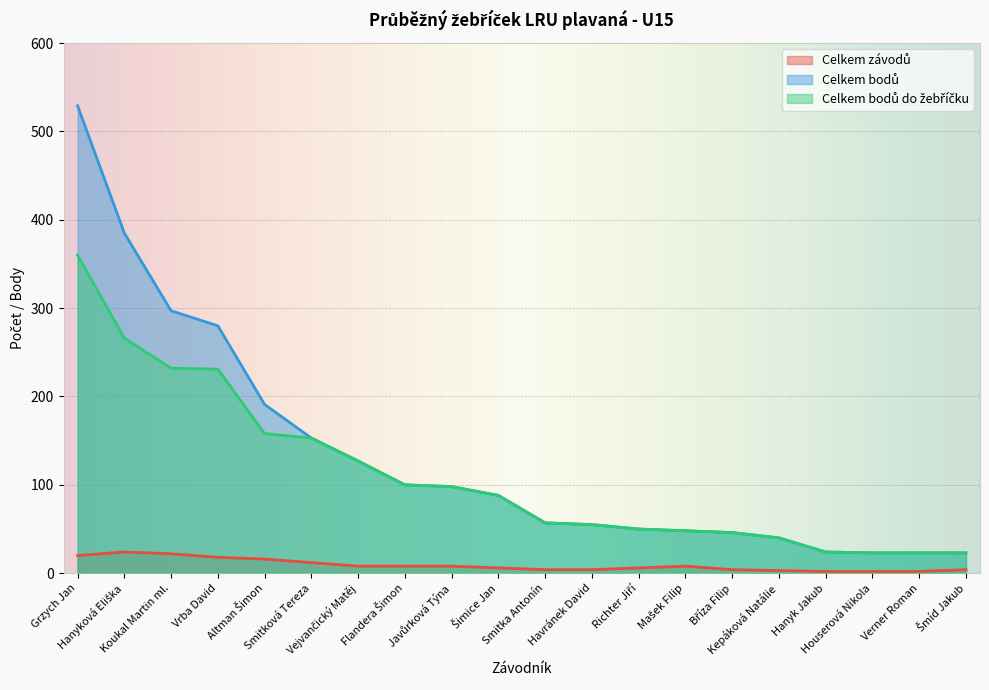

List the labels in order of Celkem závodů value, smallest first.

Hanyk Jakub, Houserová Nikola, Verner Roman, Kepáková Natálie, Smitka Antonín, Havránek David, Bříza Filip, Šmíd Jakub, Šimice Jan, Richter Jiří, Vejvančický Matěj, Flandera Šimon, Javůrková Týna, Mašek Filip, Smitková Tereza, Altman Šimon, Vrba David, Grzych Jan, Koukal Martin ml., Hanyková Eliška